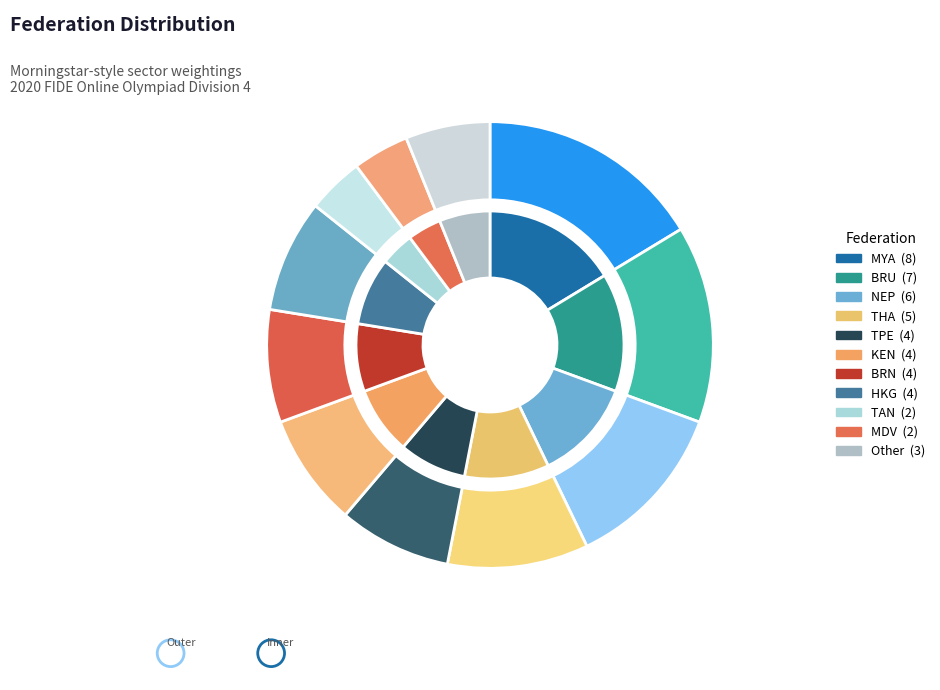

True or false: TAN accounts for 1% of the total.

False